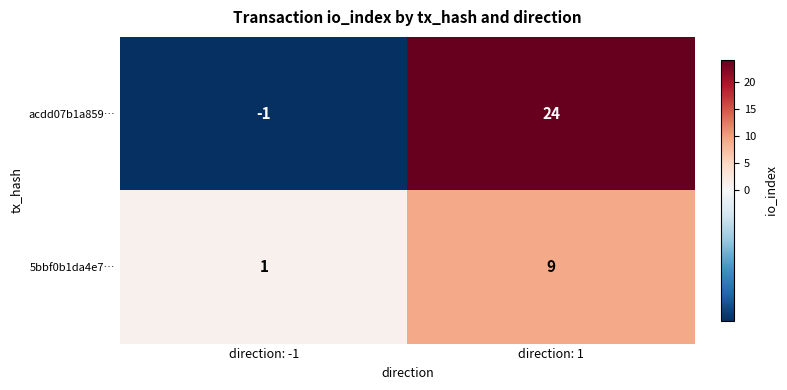

List the series in order of their peak value, lowest first.

5bbf0b1da4e7…, acdd07b1a859…